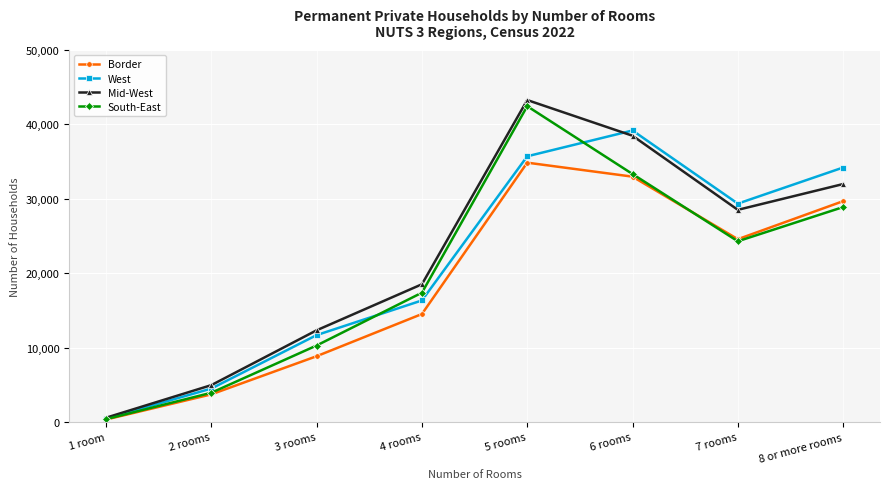

What is the approximate value of Mid-West at 1 room, to the nearest 100?

600